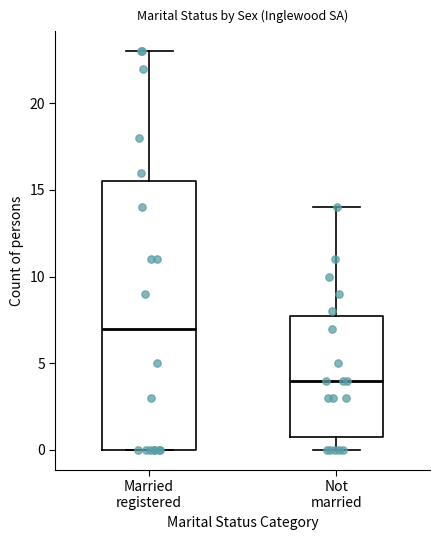

Which box has the lowest median line?

Not married